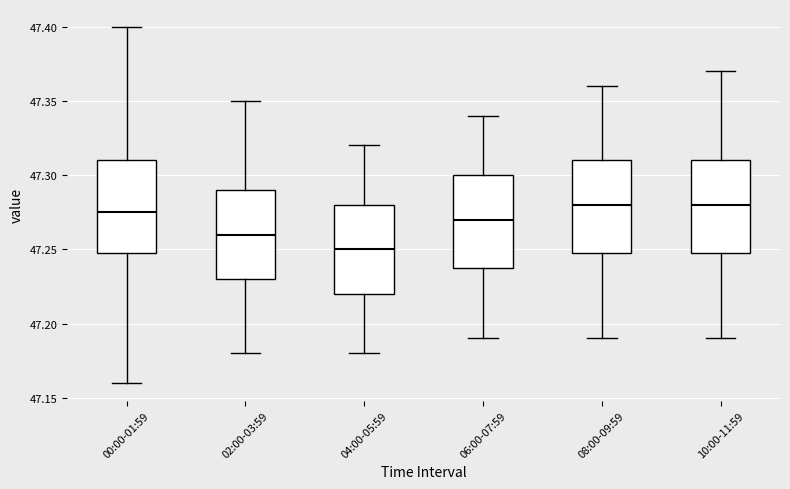

Reading left to right, transcribe this box plot: for each box, give where its median line is, the range the box spans, and where its two whiskers end, as read against the y-axis. The values are not printed on the chart, so give them approximately, as read against the axis.

00:00-01:59: median 47.275, box 47.250 to 47.310, whiskers 47.160 to 47.400
02:00-03:59: median 47.260, box 47.230 to 47.290, whiskers 47.180 to 47.350
04:00-05:59: median 47.250, box 47.220 to 47.280, whiskers 47.180 to 47.320
06:00-07:59: median 47.270, box 47.240 to 47.300, whiskers 47.190 to 47.340
08:00-09:59: median 47.280, box 47.250 to 47.310, whiskers 47.190 to 47.360
10:00-11:59: median 47.280, box 47.250 to 47.310, whiskers 47.190 to 47.370